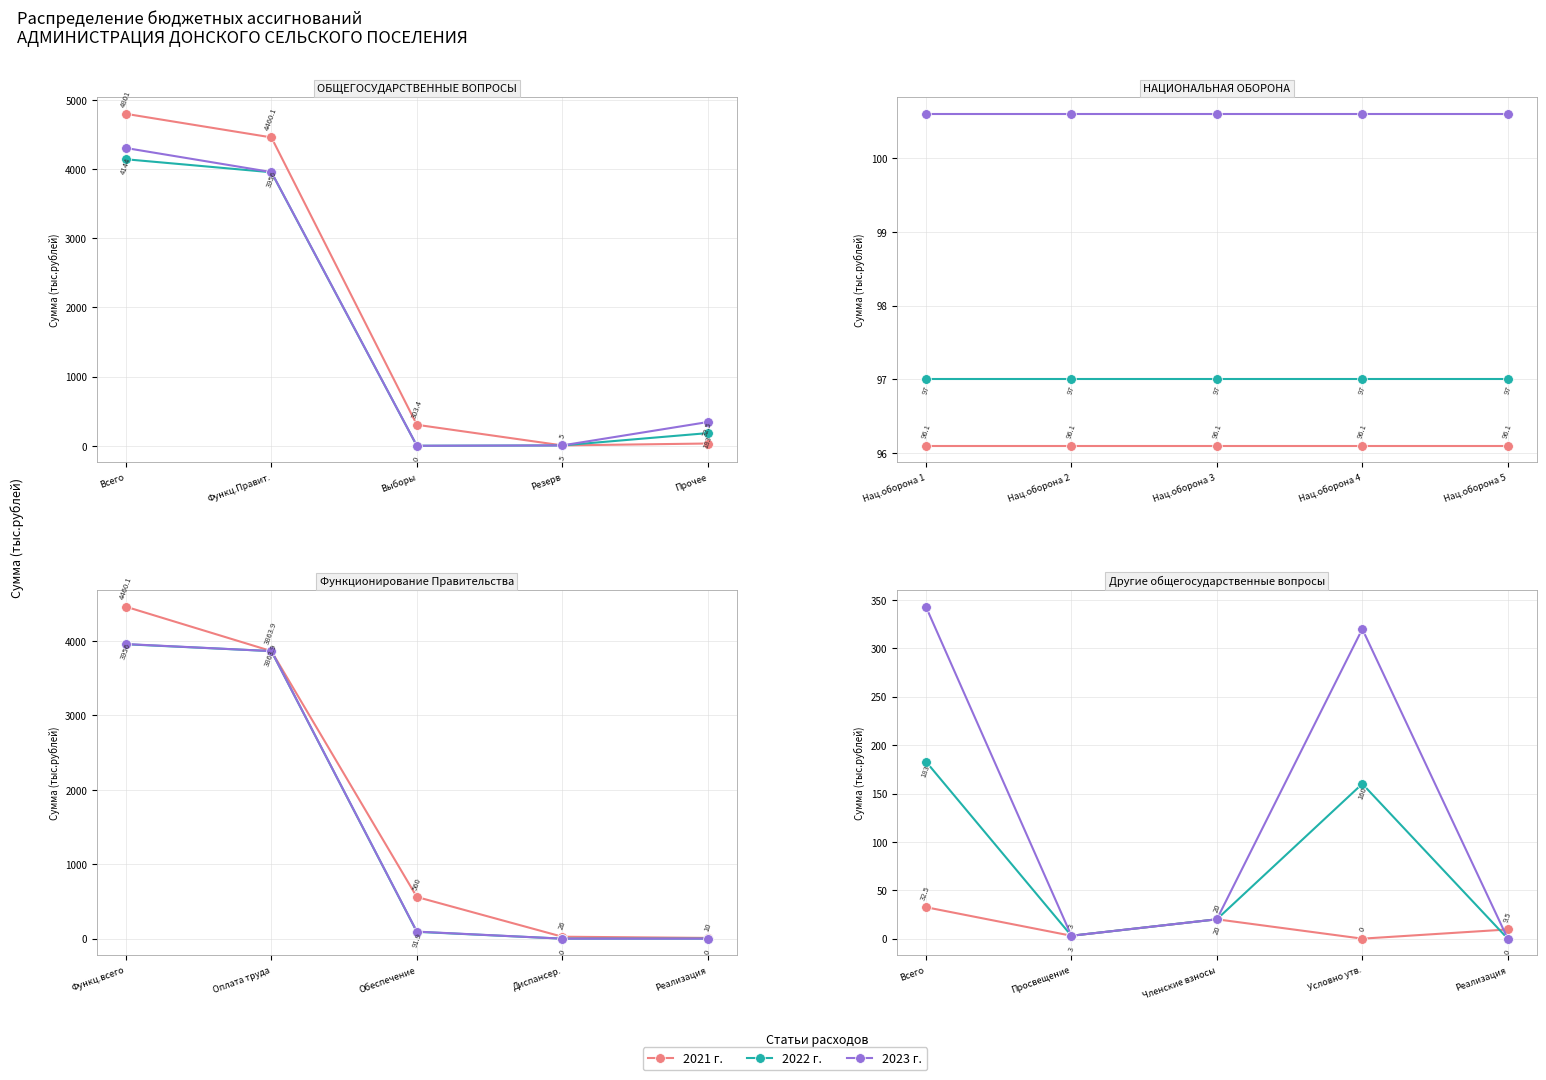

What is the label of the 1st point from the right?

Реализация